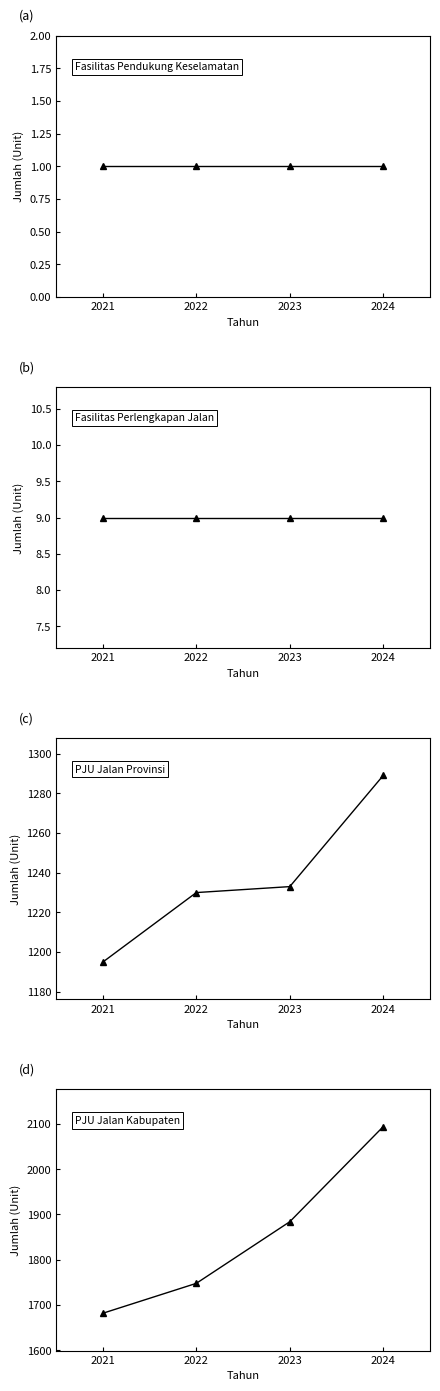

What is the maximum value shown in the chart?

2094